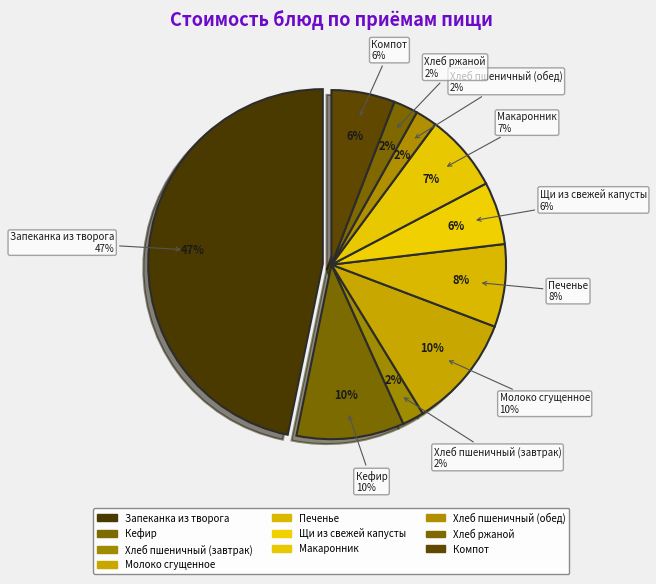

To the nearest percent, what percentage of the pie is Печенье?

8%